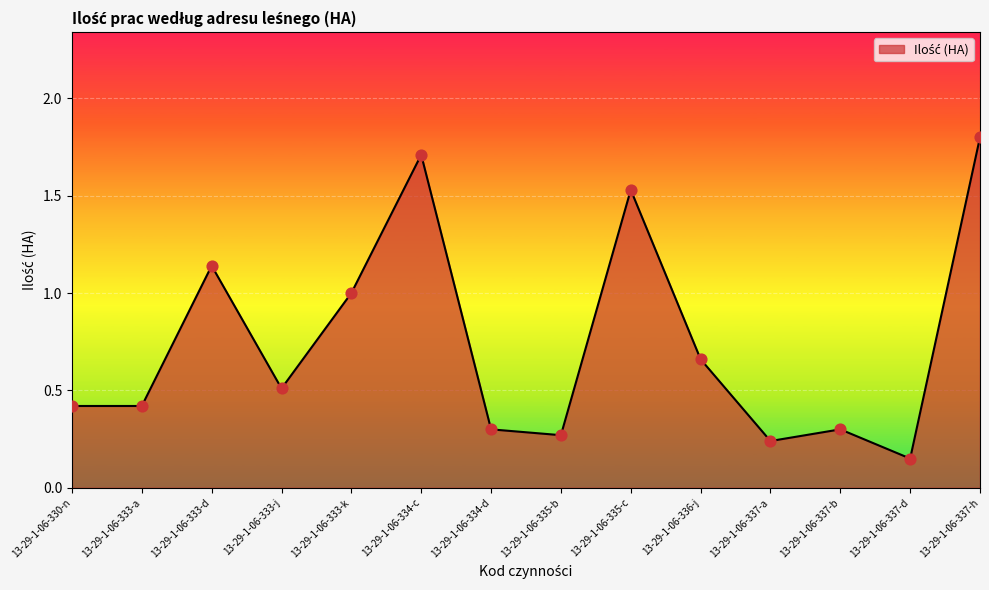

What is the change in value from 13-29-1-06-335-c to 13-29-1-06-337-d?

-1.4